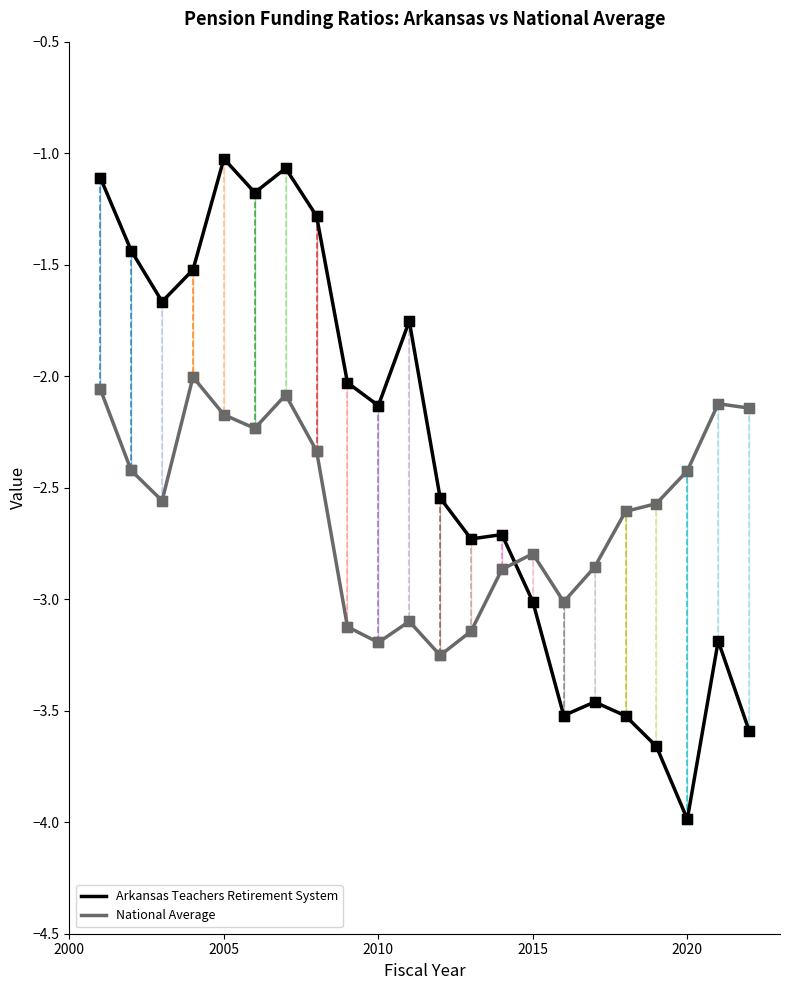

Which series has the widest spread of values?

Arkansas Teachers Retirement System